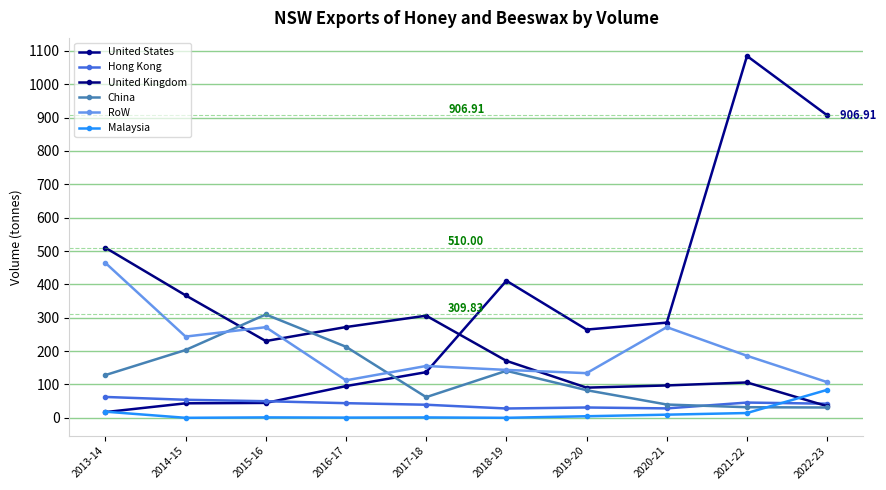

How many values in the RoW series are below 185?

5